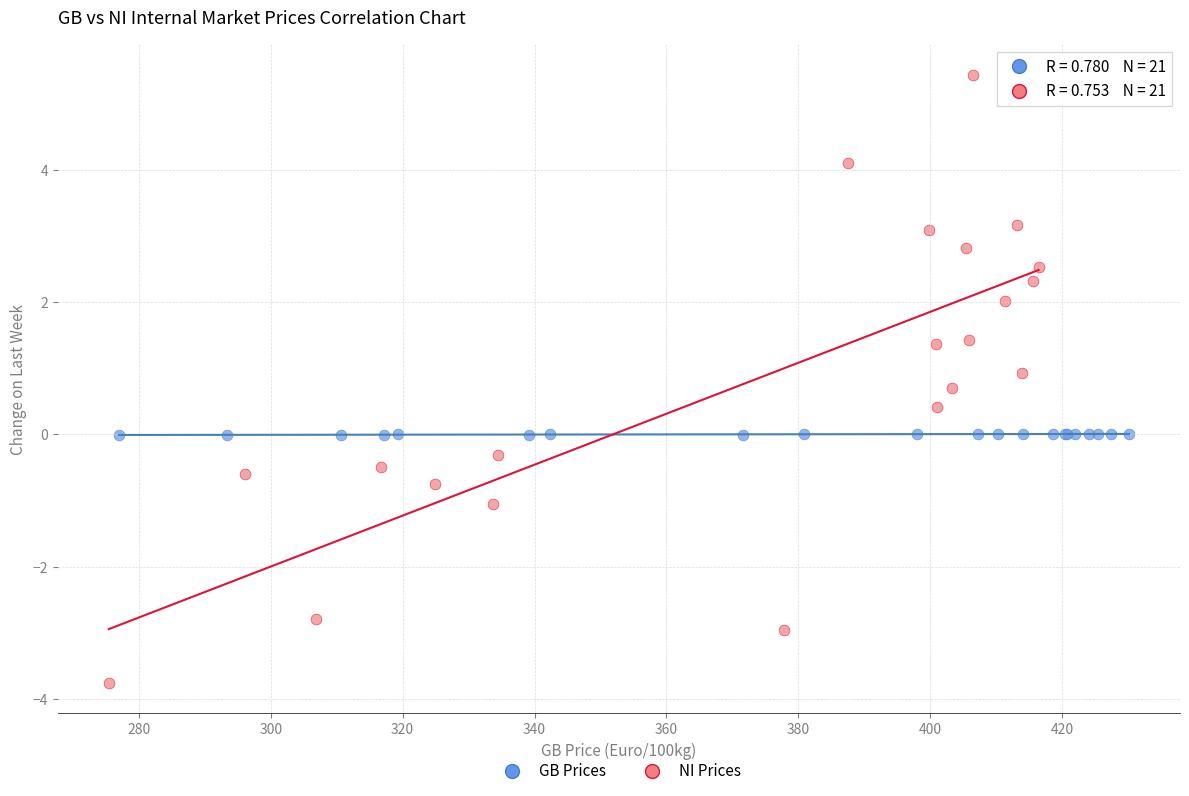

Which series reaches the maximum Y coordinate?

NI Prices